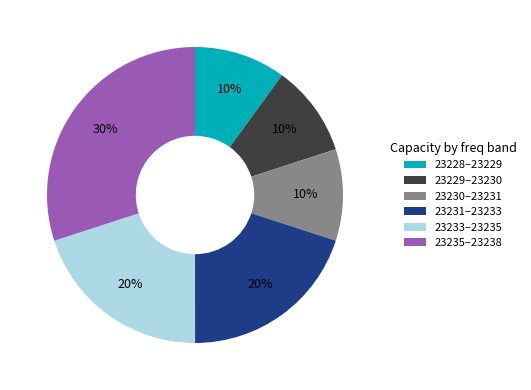

What is the largest slice in the pie chart?

23235–23238